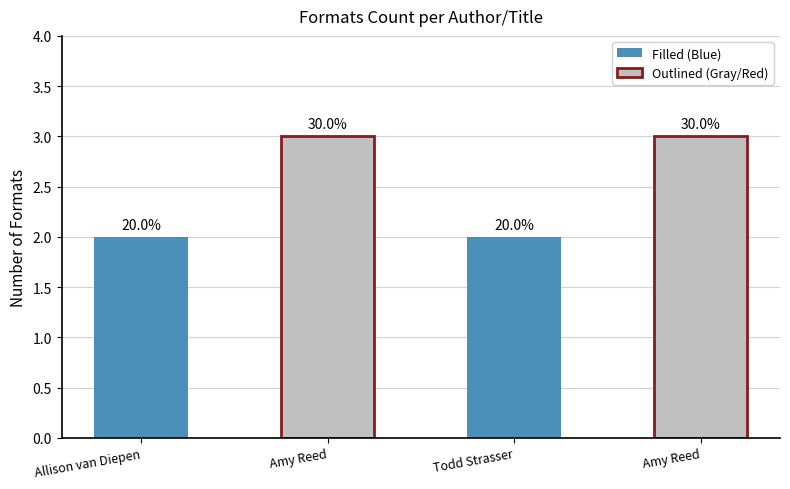

The chart shows a value of 5 at Amy Reed (Clean). True or false?

False